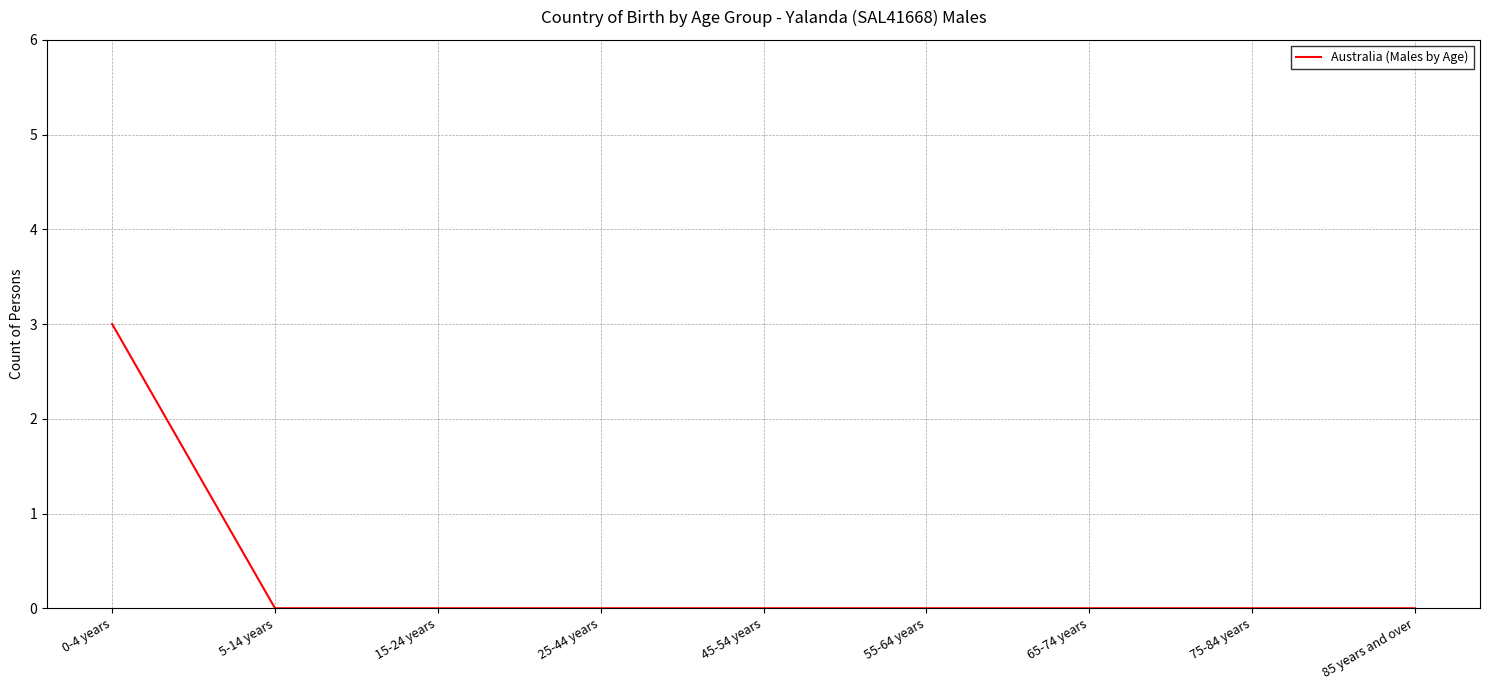

How many series are shown in this chart?

1